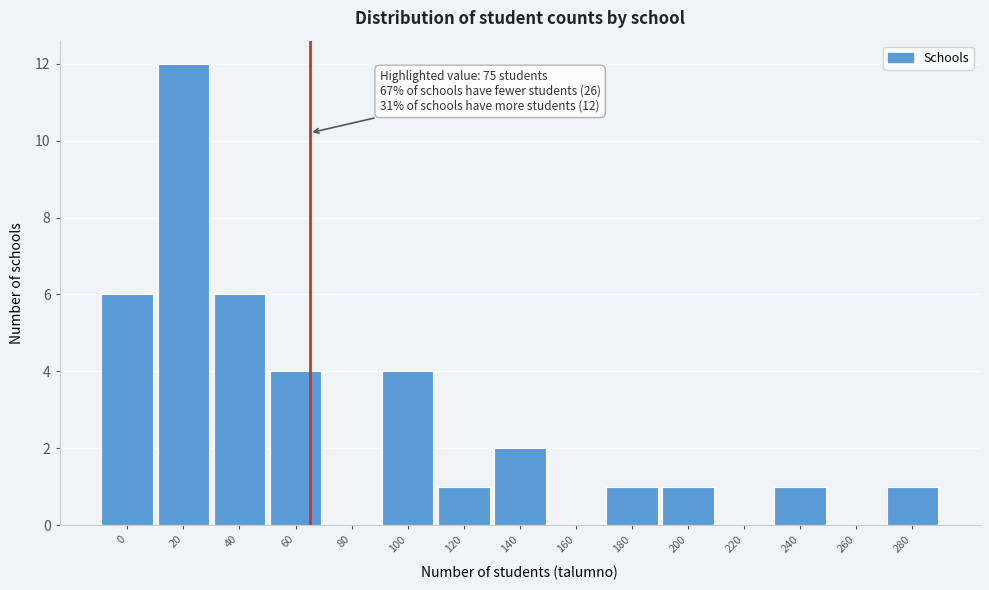

Reading right to left, transcribe all the data shown in this chart.

280=1	260=0	240=1	220=0	200=1	180=1	160=0	140=2	120=1	100=4	80=0	60=4	40=6	20=12	0=6